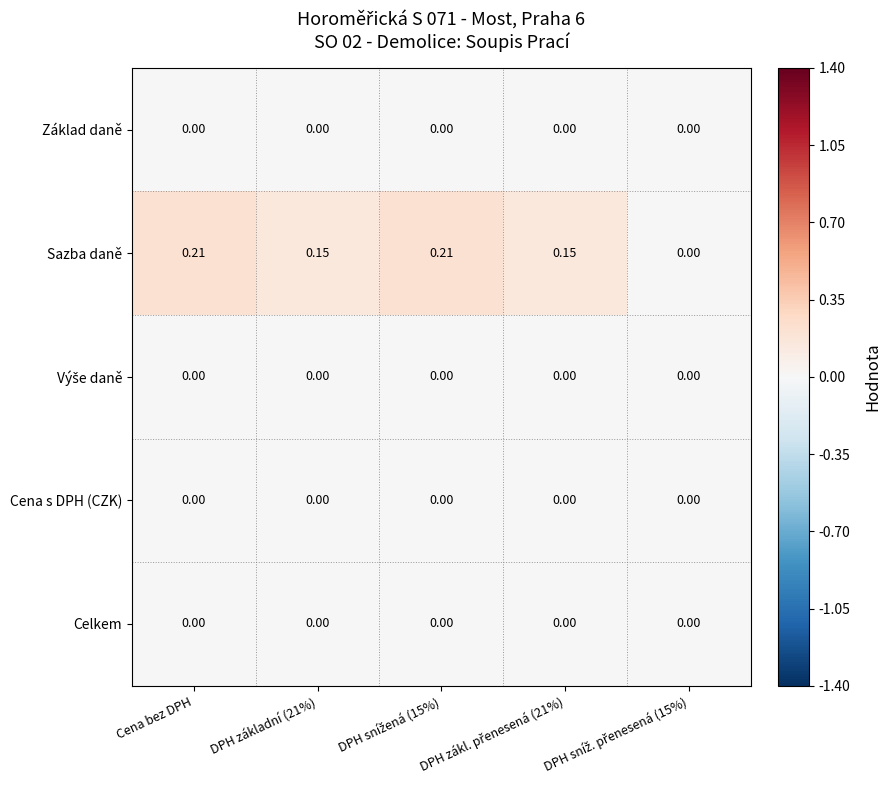

Which series has the largest total across all categories?

Sazba daně